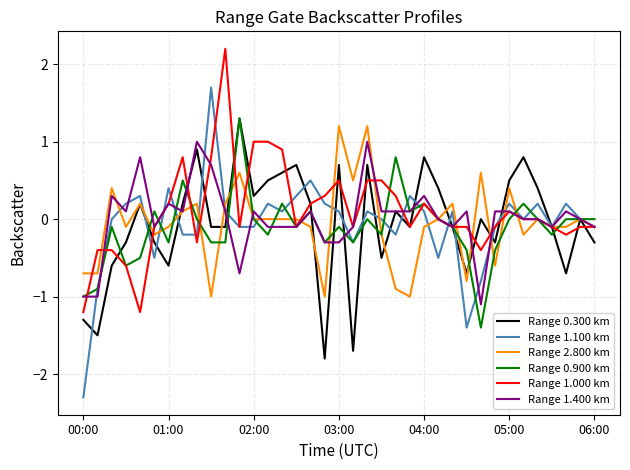

Which series has the widest spread of values?

Range 1.100 km